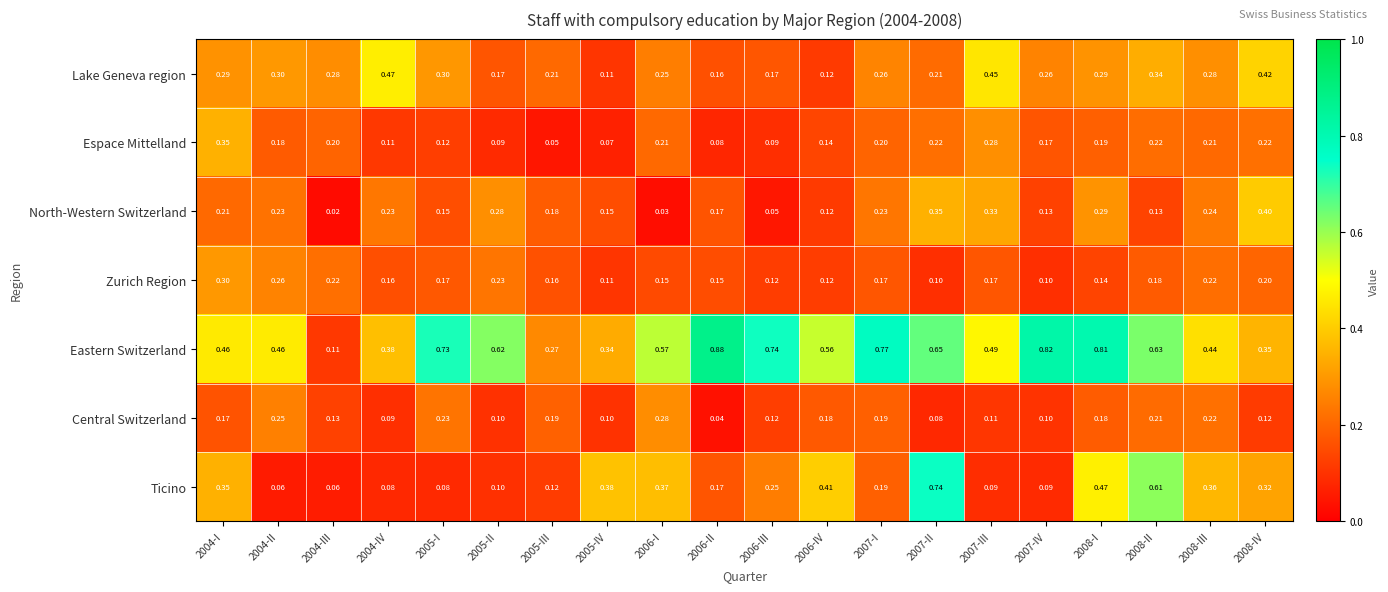

Between 2007-III and 2008-III, which series saw the biggest shift?

Ticino